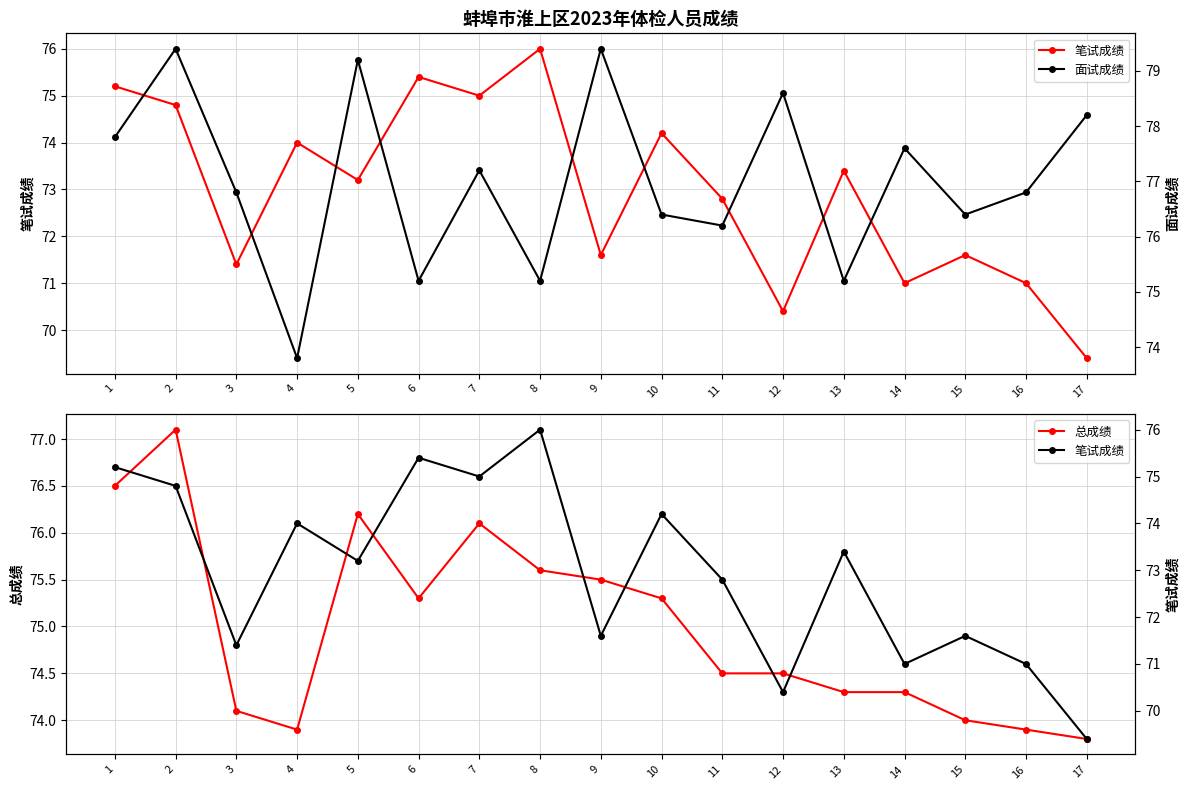

Rank the series at 3 from lowest to highest value.

笔试成绩, 总成绩, 面试成绩